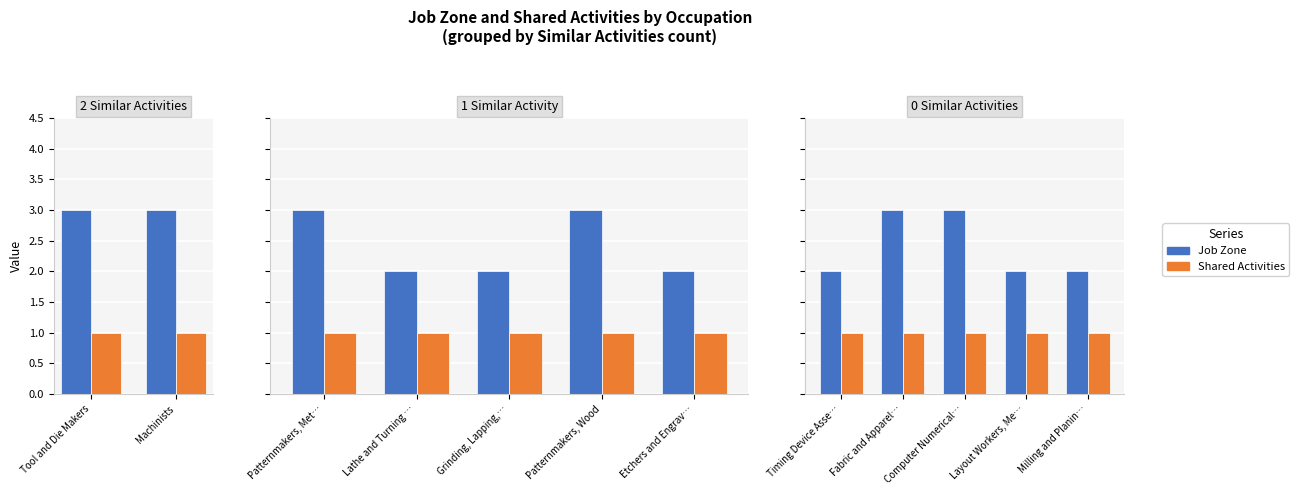

Which series has the widest spread of values?

Job Zone